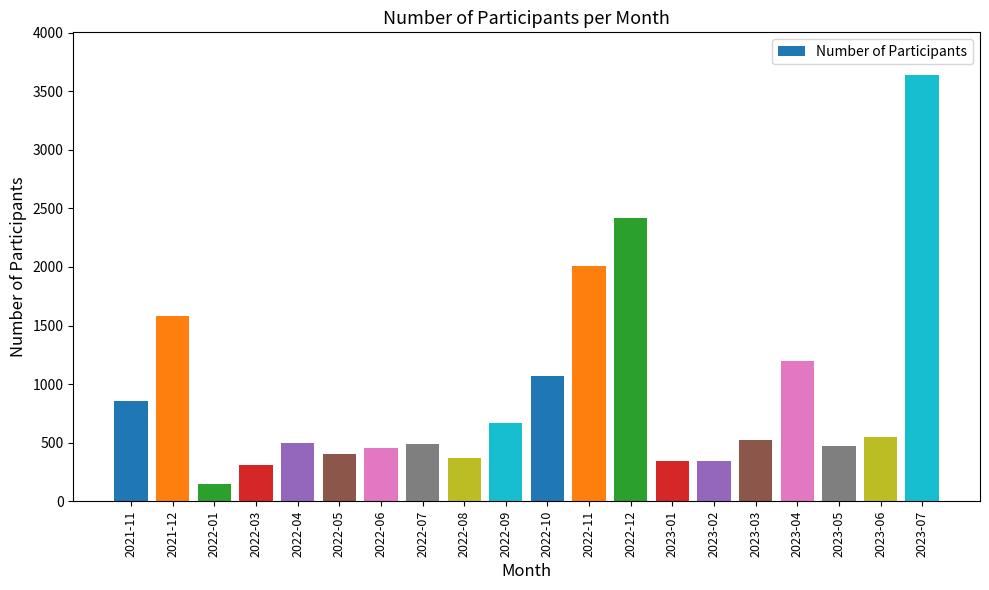

Is it true that the value at 2022-10 is 405?

False